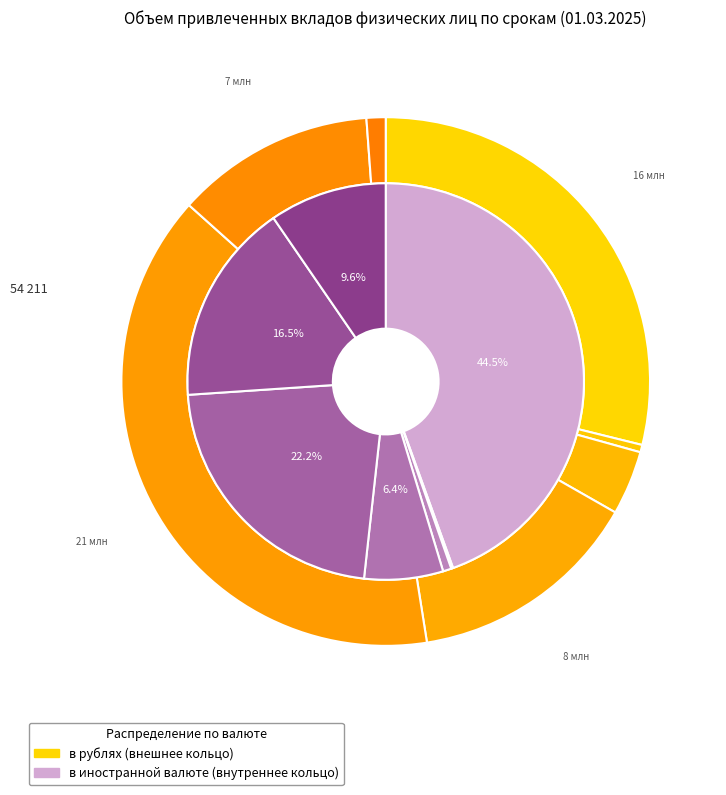

How many slices are in this pie chart?

7